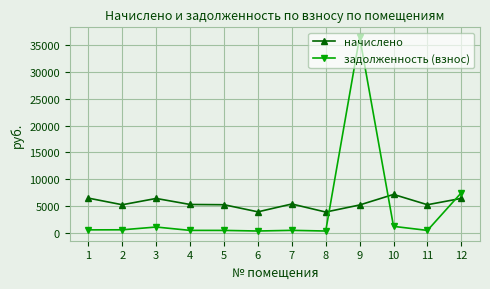

Is it true that начислено equals 1208.2 at 8?

False